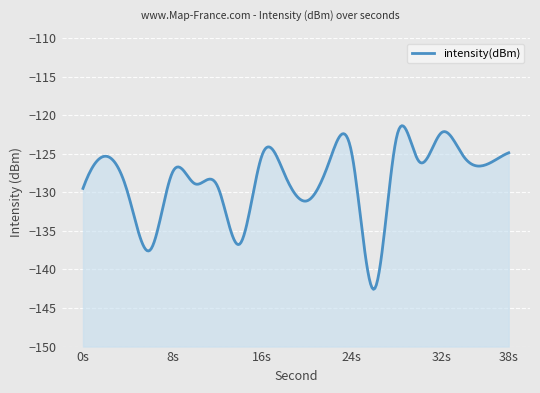

What is the difference between the values at 26 and 6?

5.1